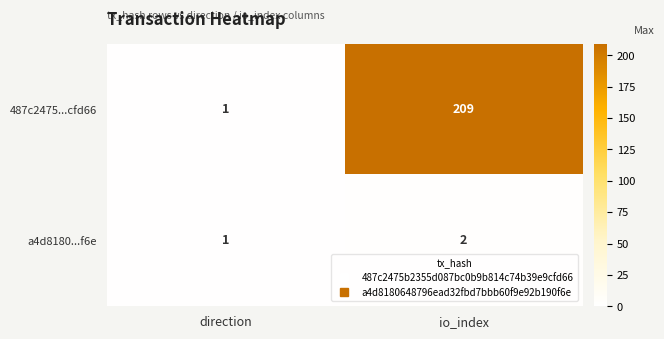

Between direction and io_index, which series saw the biggest shift?

487c2475...cfd66